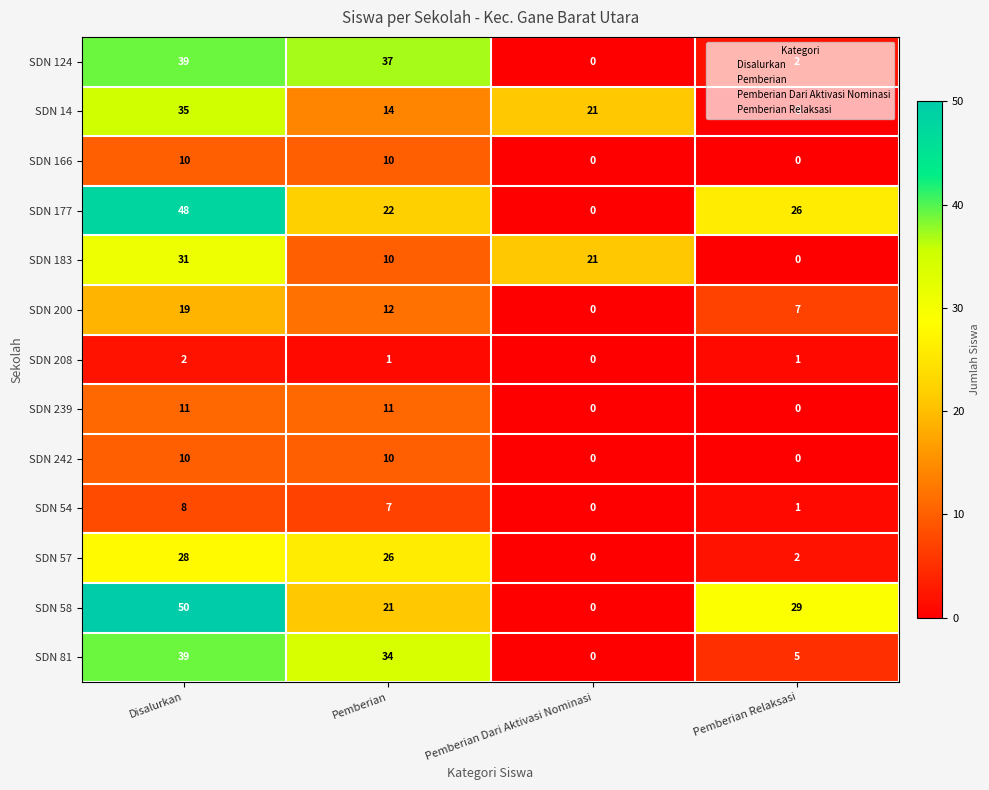

What is the difference between the highest and lowest values at Pemberian Relaksasi?

29